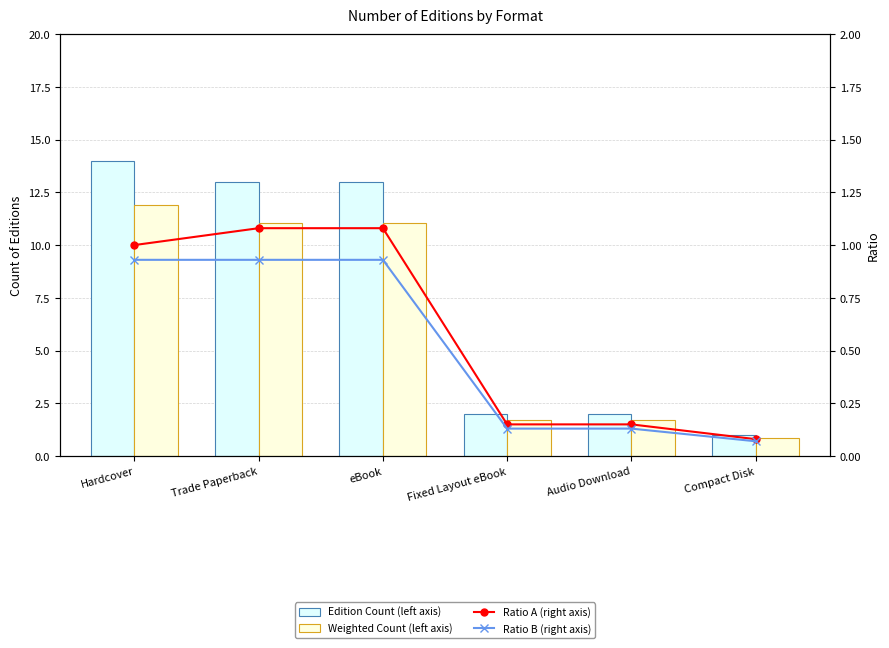

The Weighted Count (left axis) series shows 2.4 at Fixed Layout eBook. True or false?

False